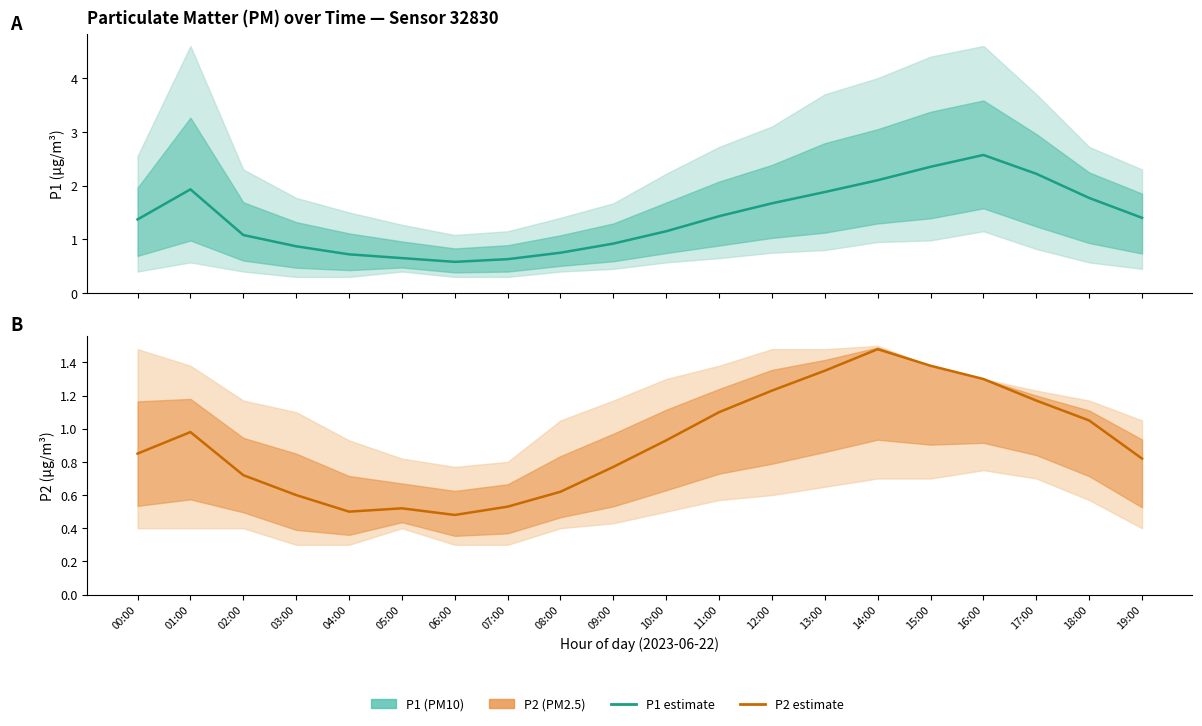

The P2 series shows 0.2 at 03:00. True or false?

False